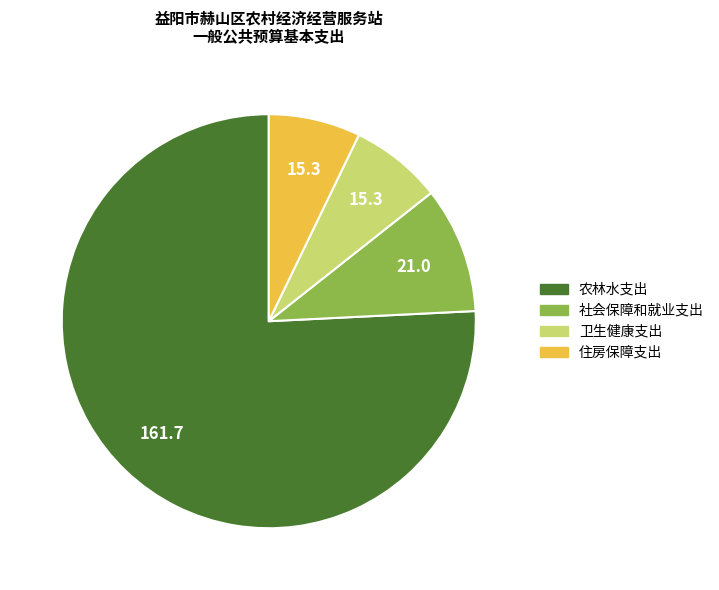

Between 农林水支出 and 卫生健康支出, which is larger?

农林水支出